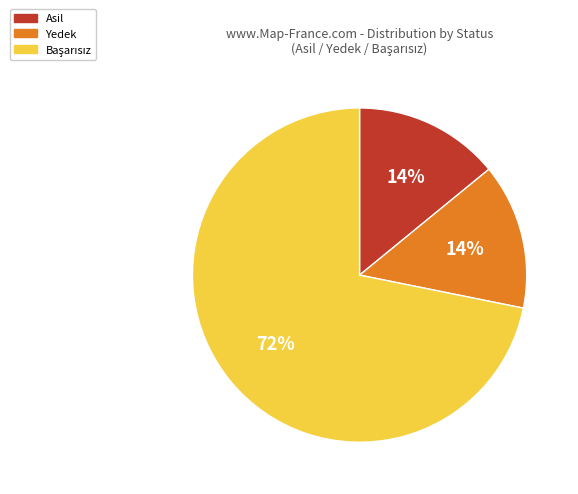

To the nearest percent, what is the combined percentage of Yedek and Asil?

28%